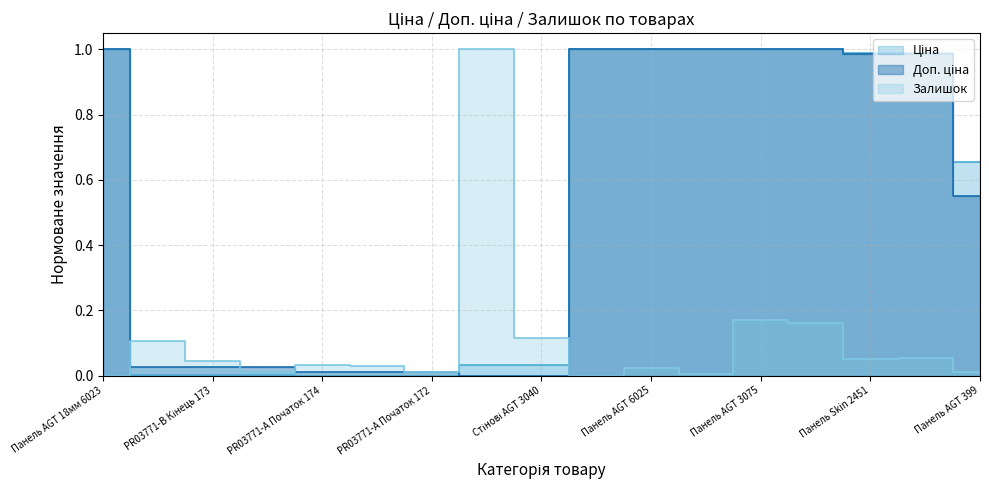

Is the value of Залишок at PR03771-А Початок 172 greater than the value of Доп. ціна at Панель AGT 3075?

No